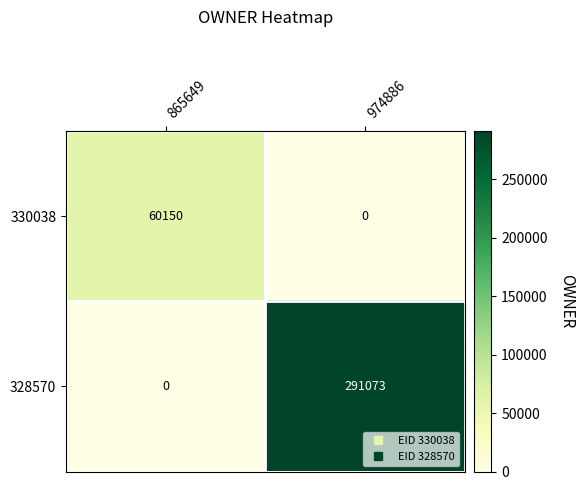

How many distinct data groups are displayed?

2